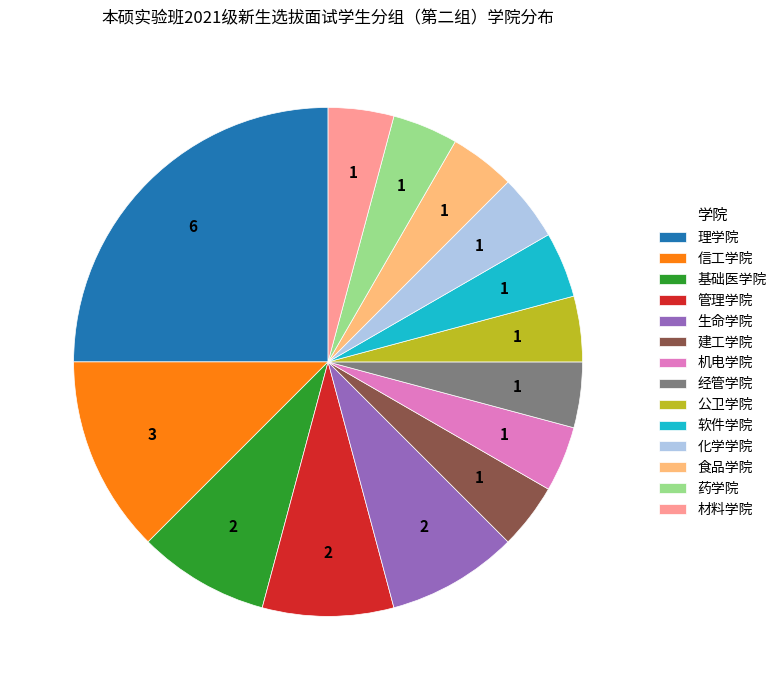

Which has a higher value, 生命学院 or 机电学院?

生命学院